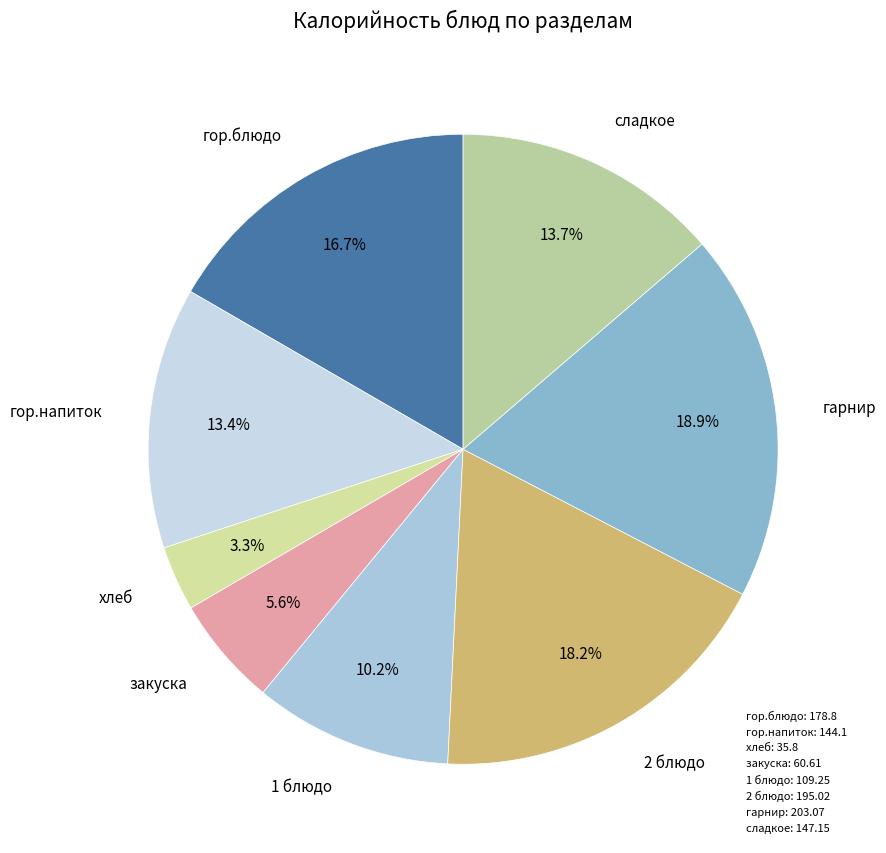

To the nearest percent, what is the difference between the гор.напиток and закуска slice percentages?

8%